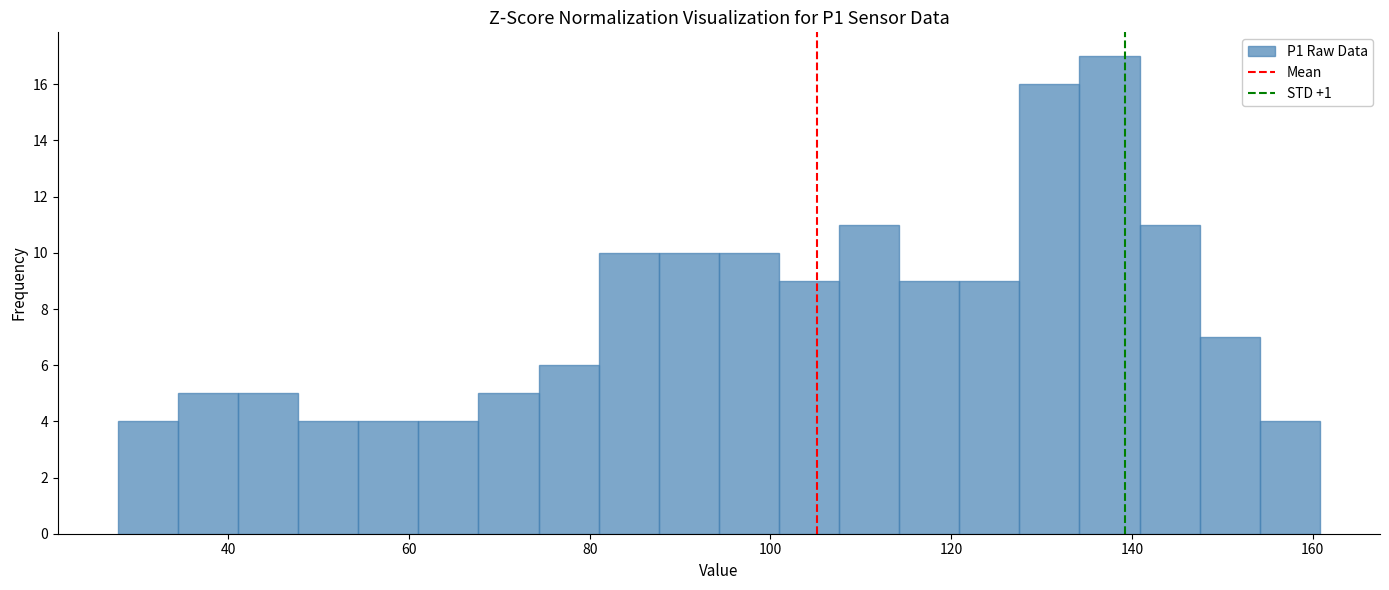

Around what value on the x-axis is the tallest bar? Give the approximate position of its centre, as read against the axis.

138